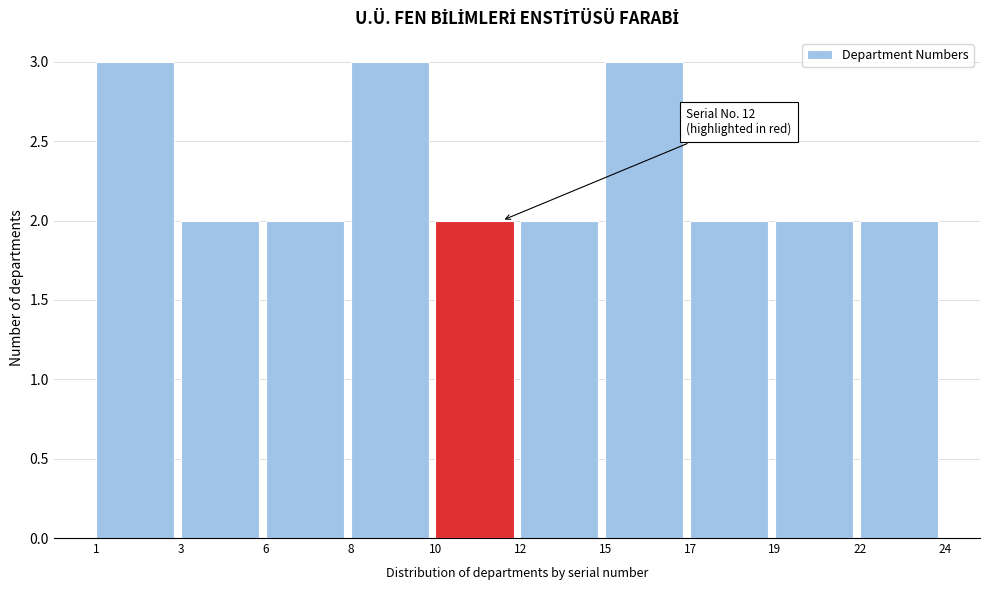

Reading right to left, transcribe all the data shown in this chart.

2	2	2	3	2	2	3	2	2	3